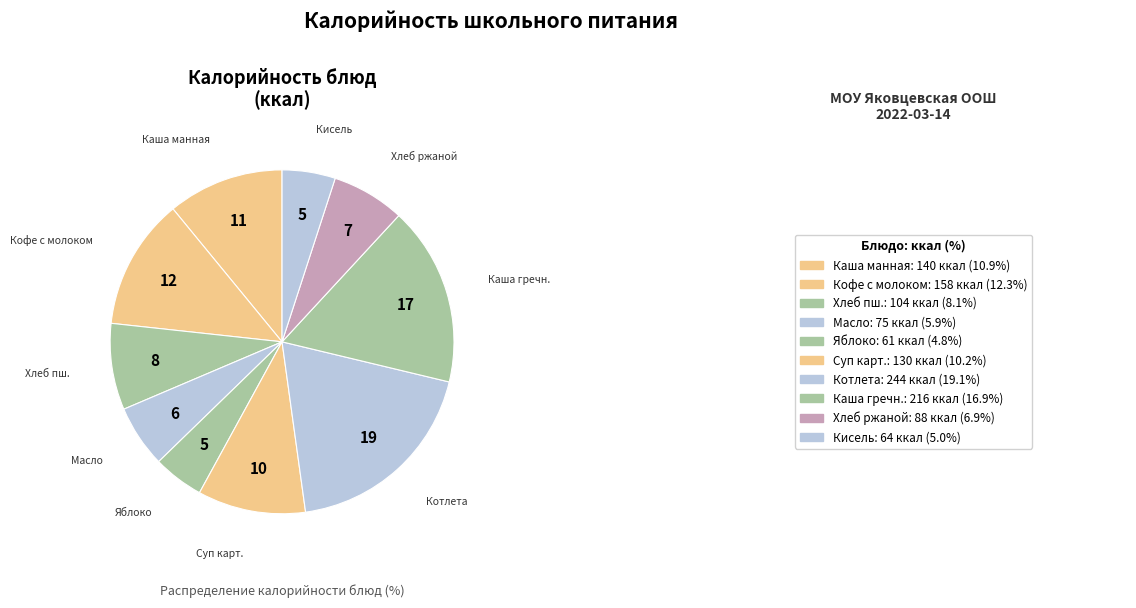

How many slices are in this pie chart?

10